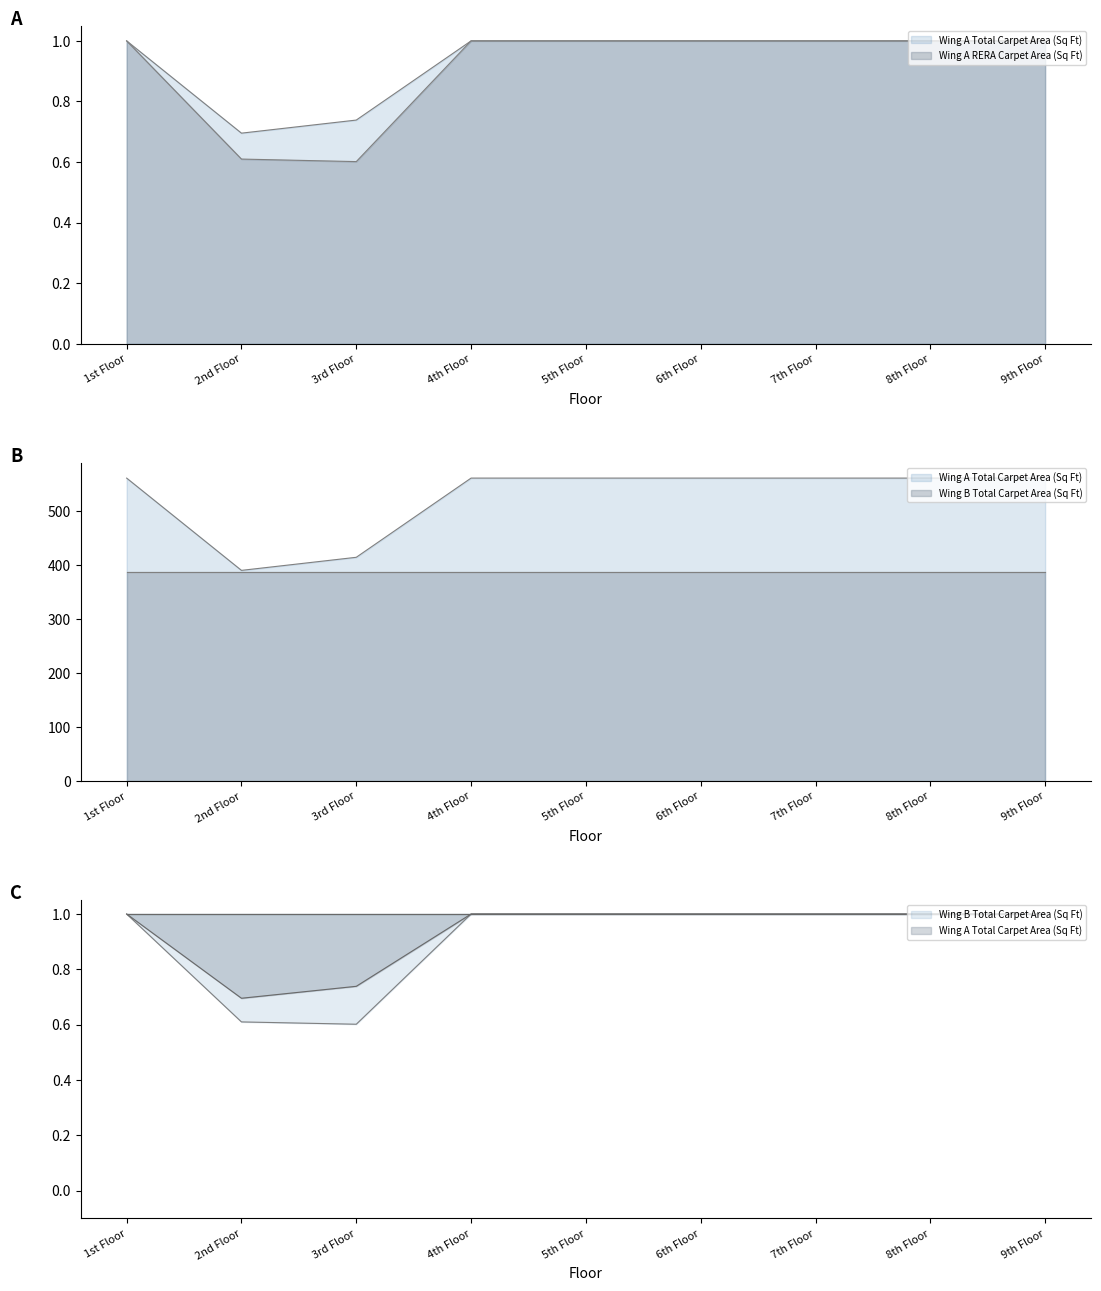

At which category does Wing A RERA Carpet Area (Sq M) reach its first local valley?

3rd Floor